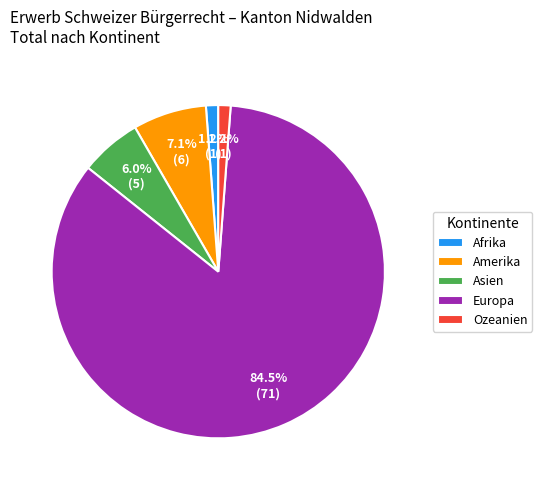

How much of the chart is everything except Asien?

94.0%